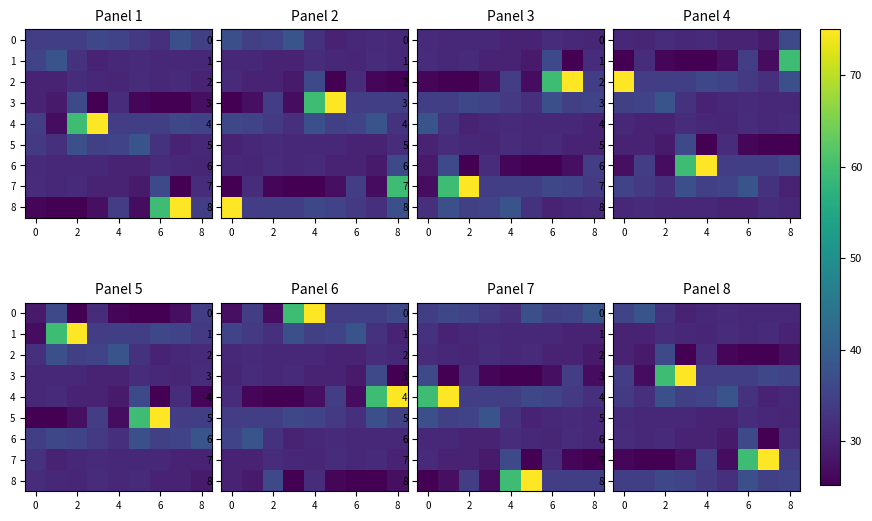

Rank the series by their maximum value, from highest to lowest.

3, 7, 0, 4, 8, 2, 6, 1, 5